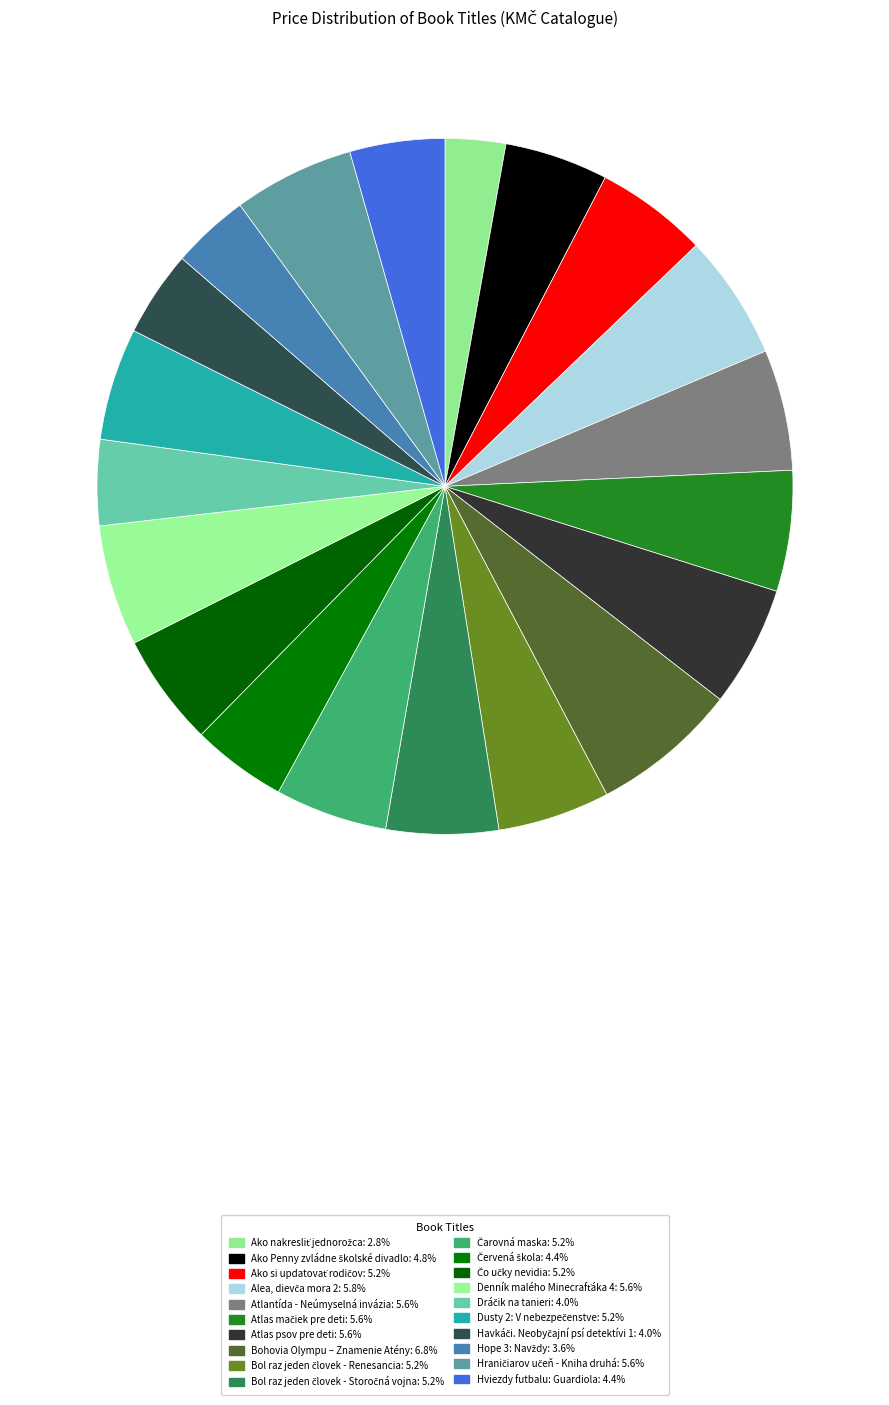

Does Bohovia Olympu – Znamenie Atény represent more than half of the total?

No